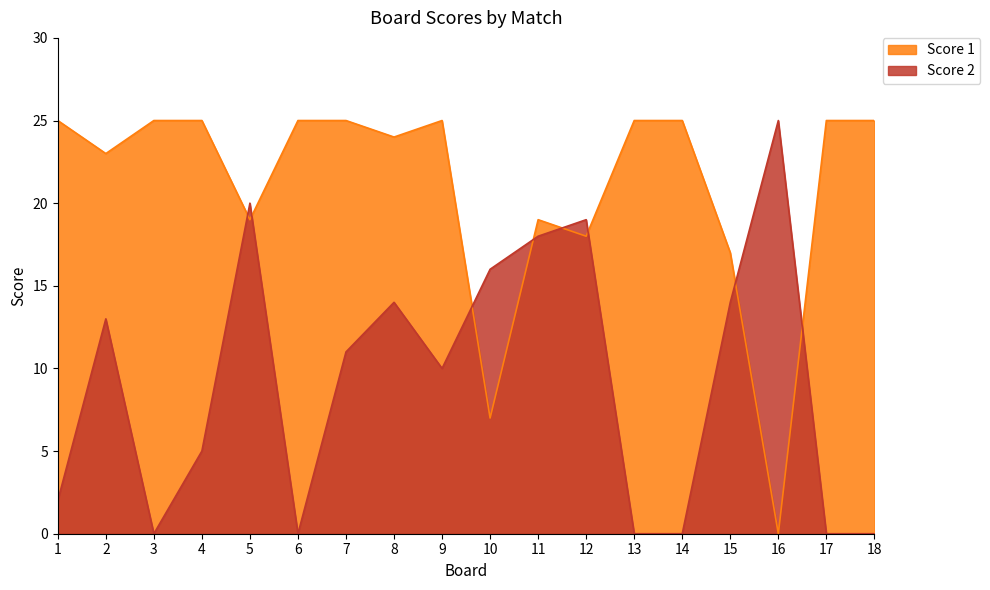

At which category does the chart reach its peak across all series?

1